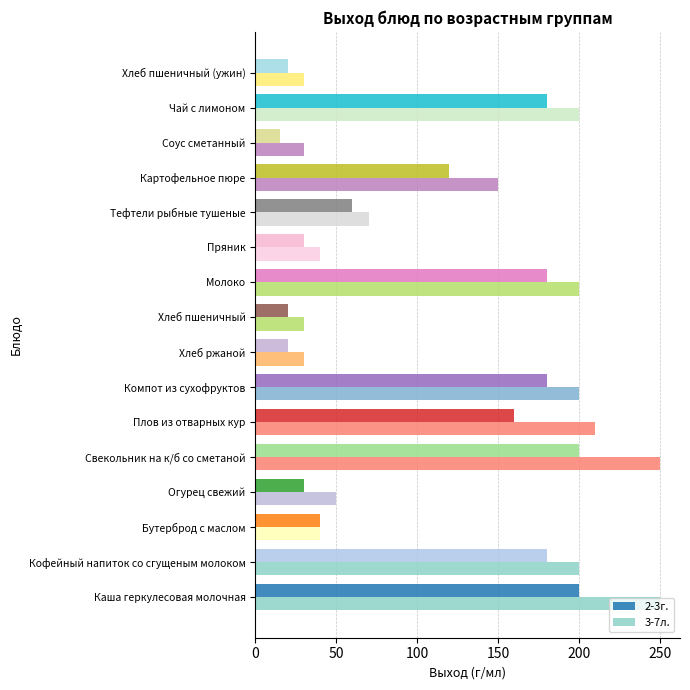

What is the difference between the maximum and second lowest values in the 2-3г. series?

180